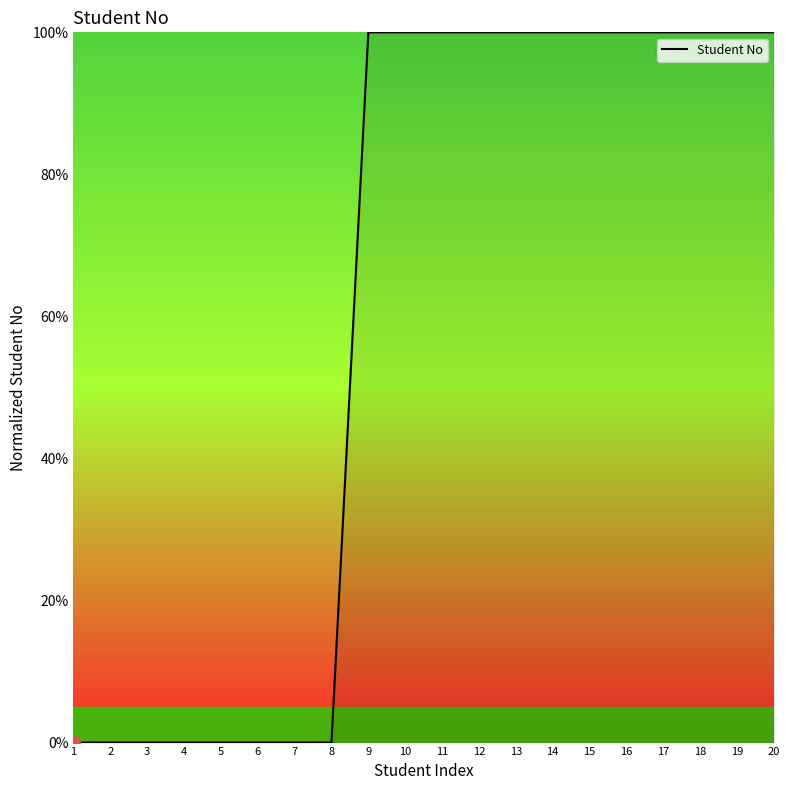

What is the maximum value shown in the chart?

100.0